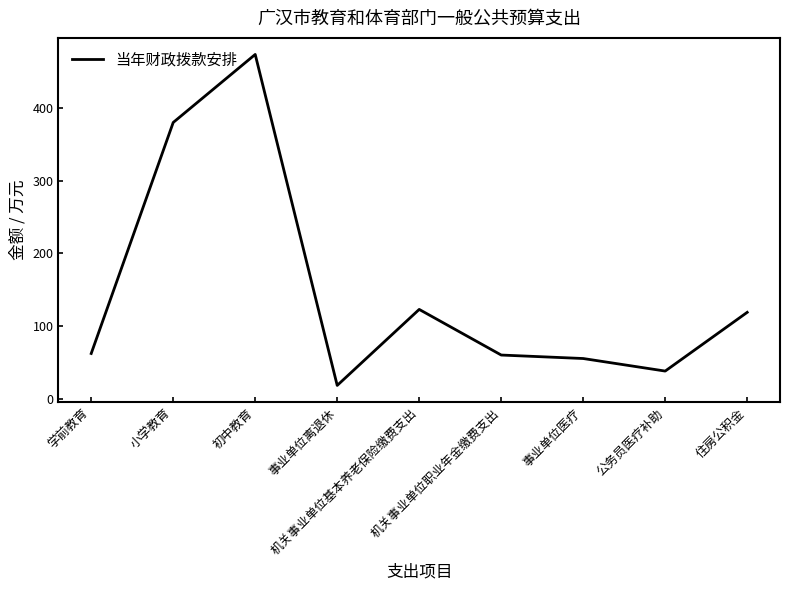

What is the difference between the maximum and minimum values?

455.1